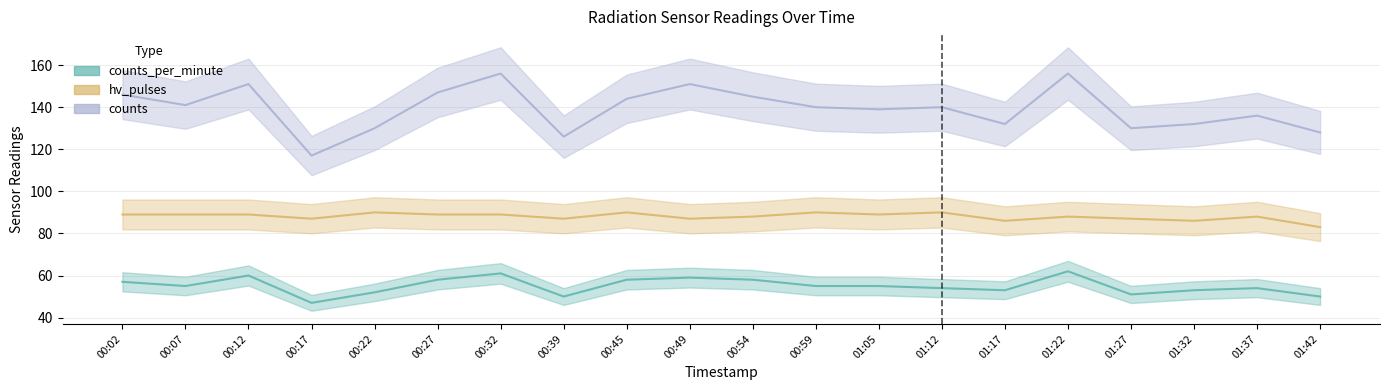

True or false: counts has more than 0 points higher than both neighbors.

True